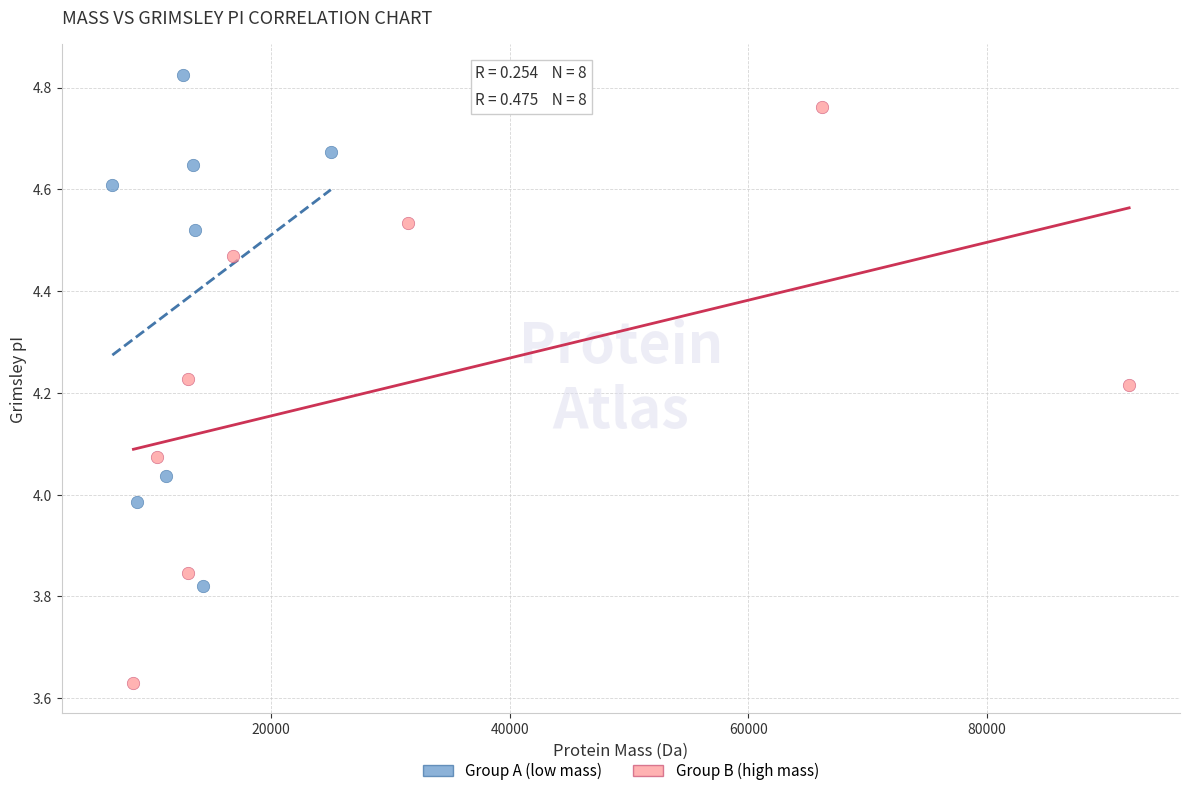

Which series has the widest spread of Y values?

Group B (high mass)